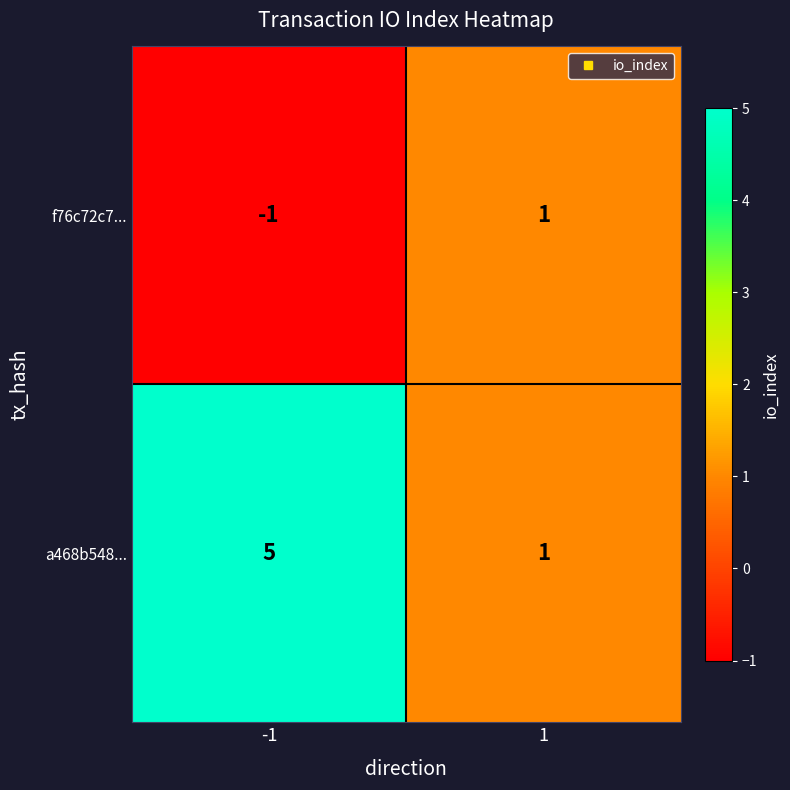

Which series has the largest total across all categories?

a468b548...